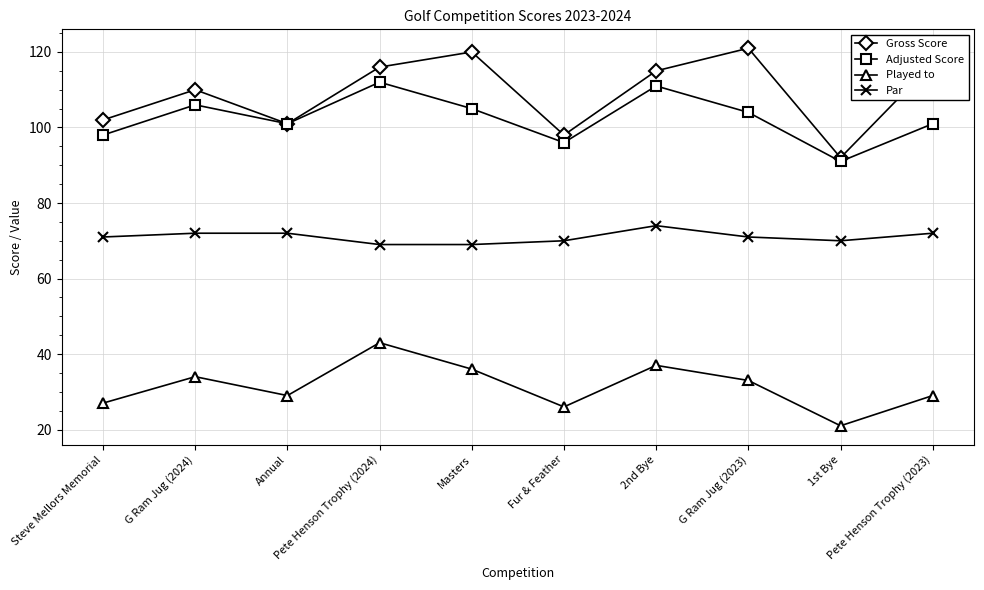

Which series has the largest range (max minus min)?

Gross Score